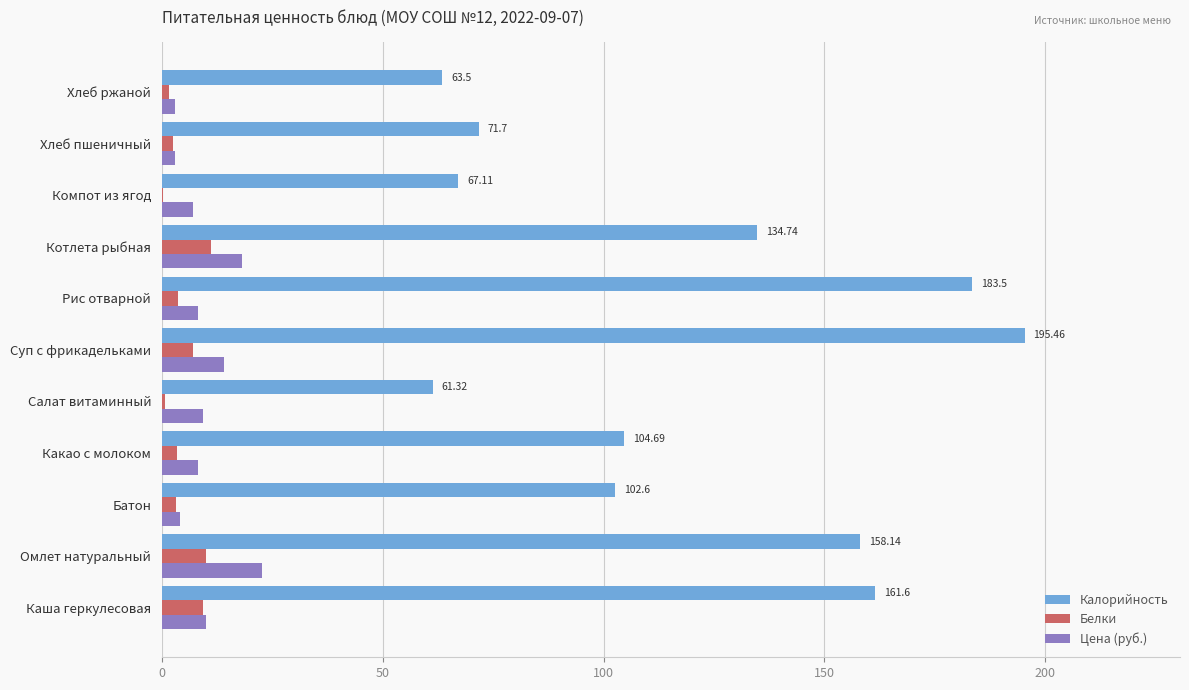

Which series has the largest range (max minus min)?

Калорийность